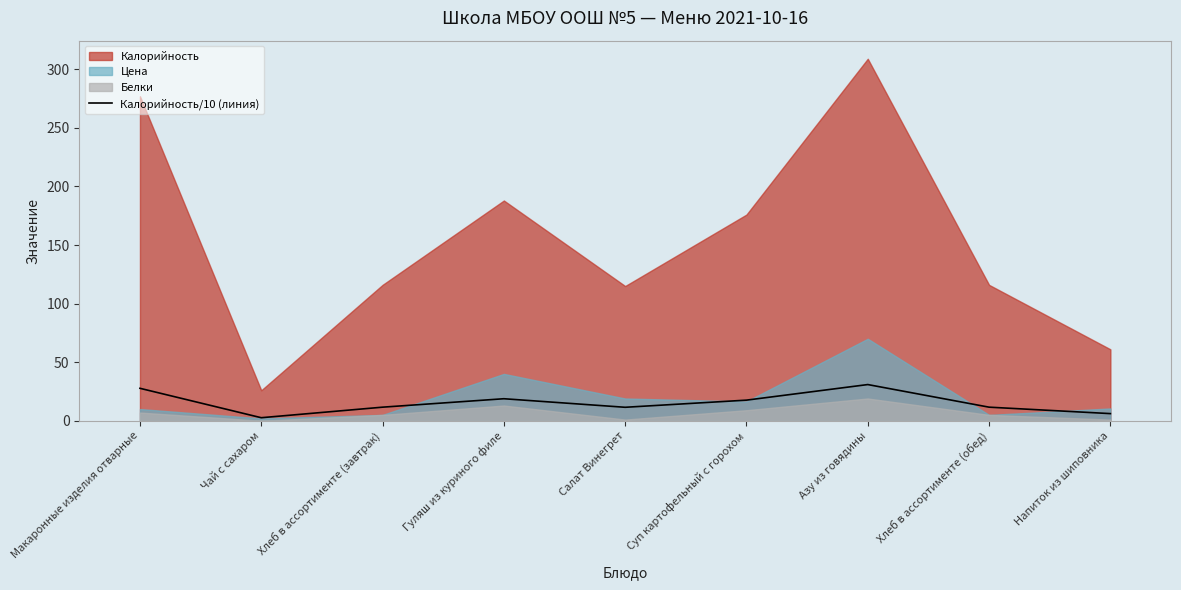

Which has a higher value, Салат Винегрет or Гуляш из куриного филе?

Гуляш из куриного филе